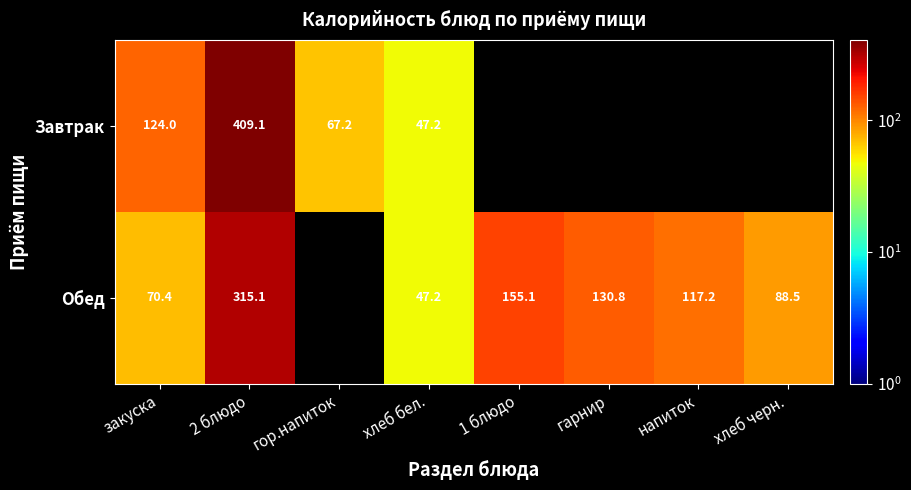

At закуска, list the series in order from largest to smallest.

Завтрак, Обед